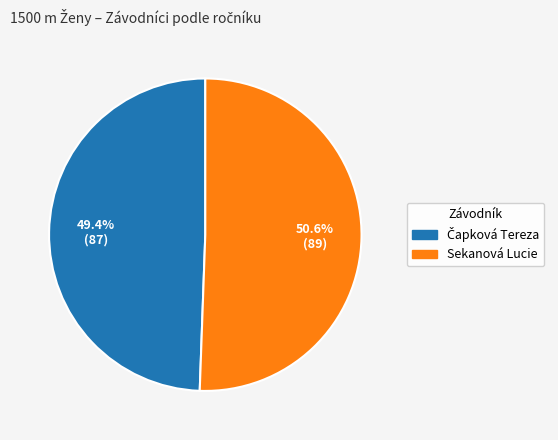

True or false: Sekanová Lucie accounts for 43% of the total.

False